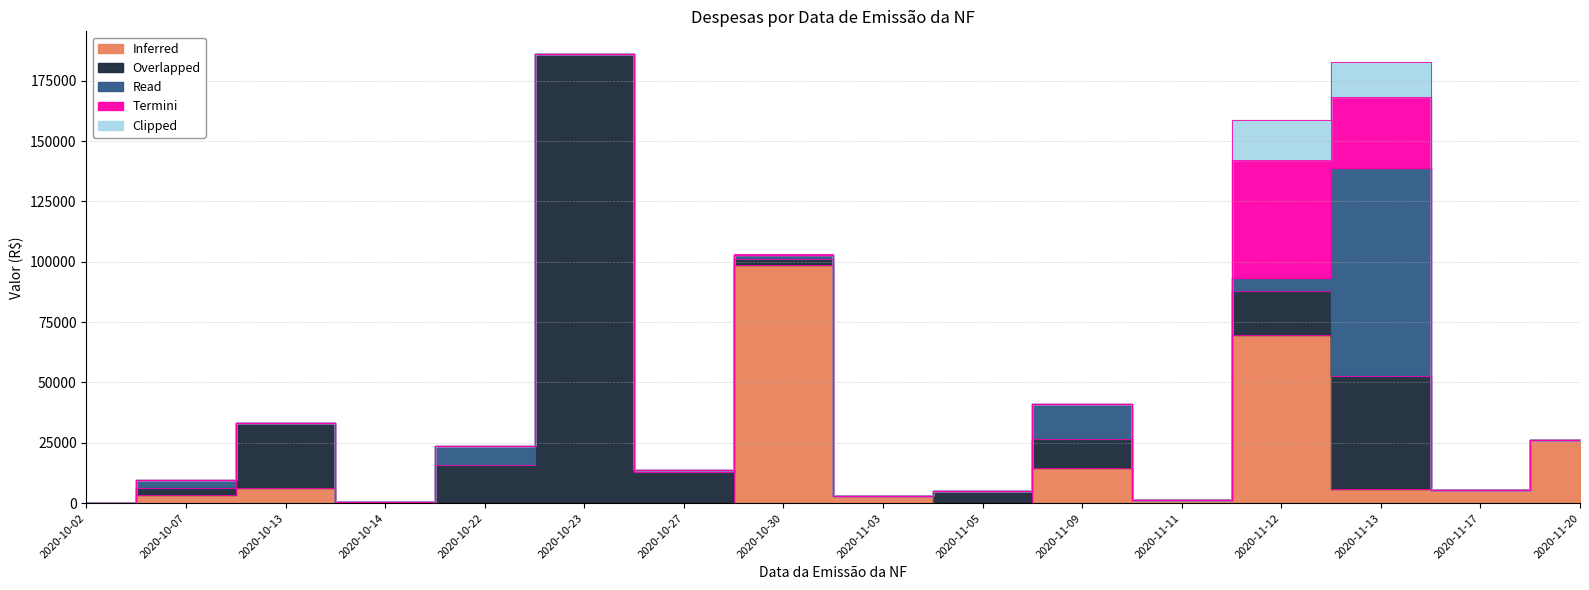

The Termini series shows 0.0 at 2020-10-22. True or false?

True